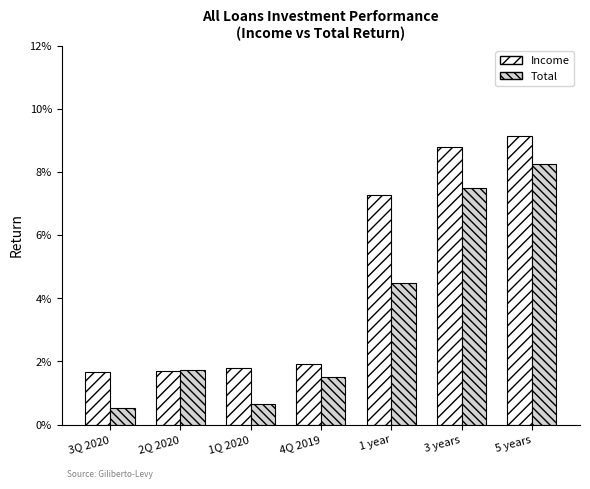

What is the difference between the maximum and second lowest values in the Income series?

7.4